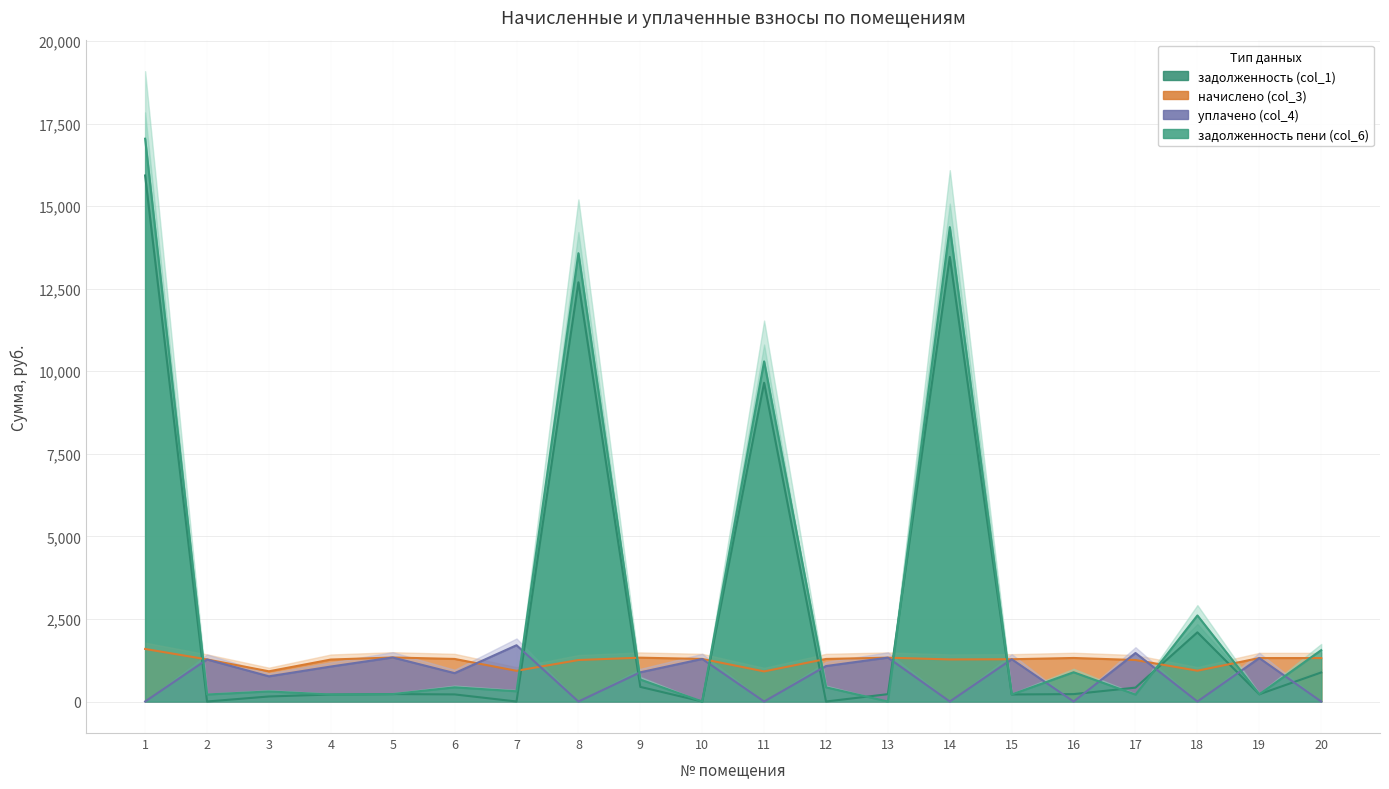

What is the difference between the maximum and minimum values in the начислено (col_3) series?

680.1